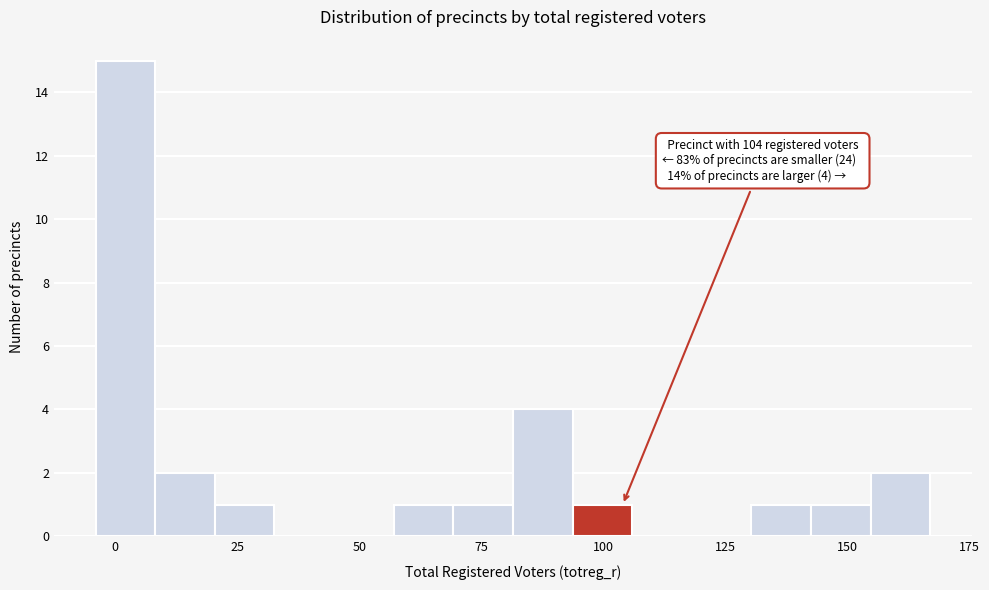

Read against the x-axis, roughly where is the centre of the tallest bar?

0